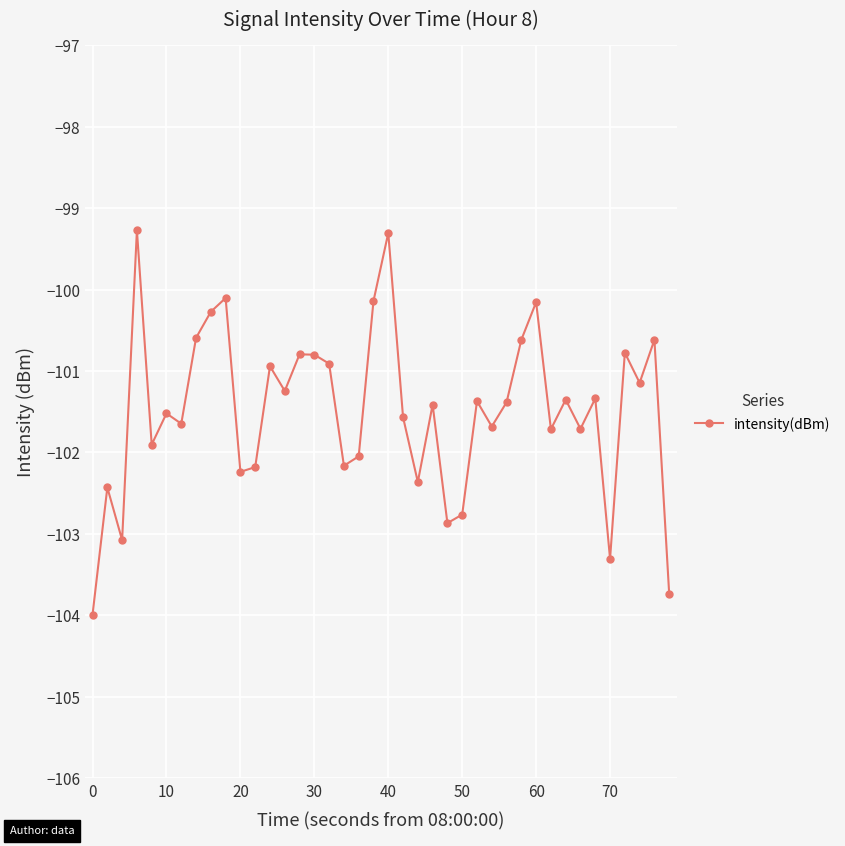

What is the greatest value displayed?

-99.3